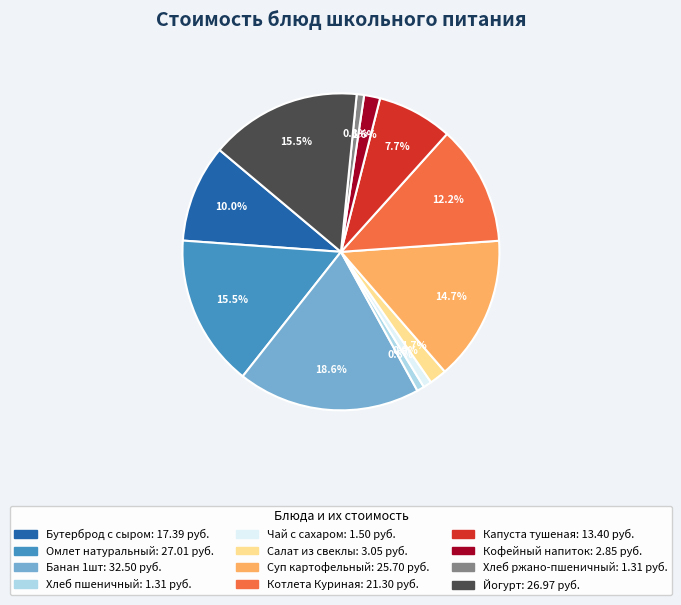

Combined, do Банан 1шт and Хлеб ржано-пшеничный account for over 50%?

No